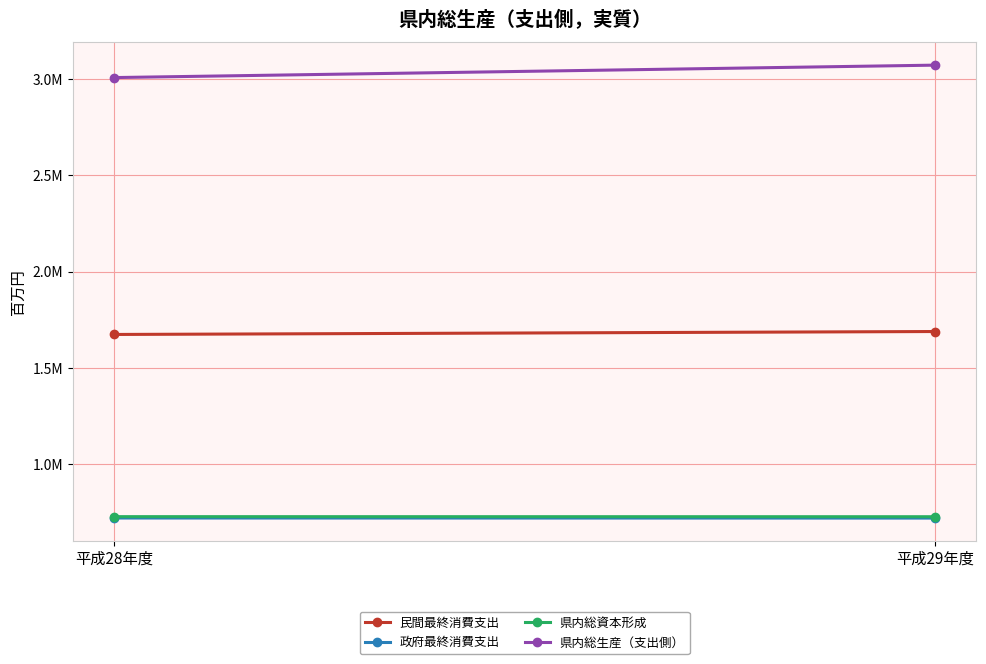

What is the sum of the 県内総生産（支出側） values at 平成29年度 and 平成28年度?

6079855